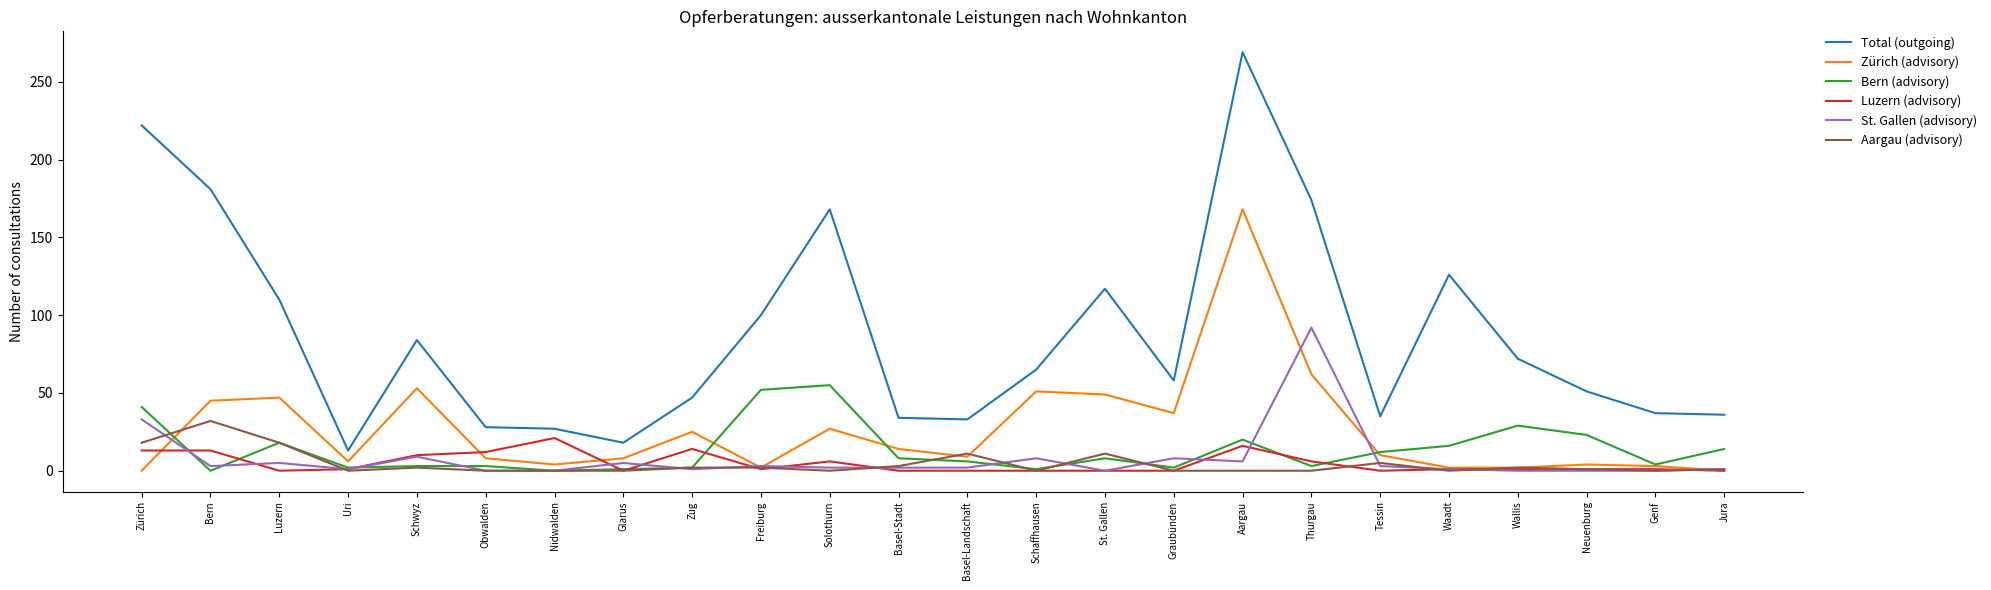

How many values in the Zürich (advisory) series are below 10?

12